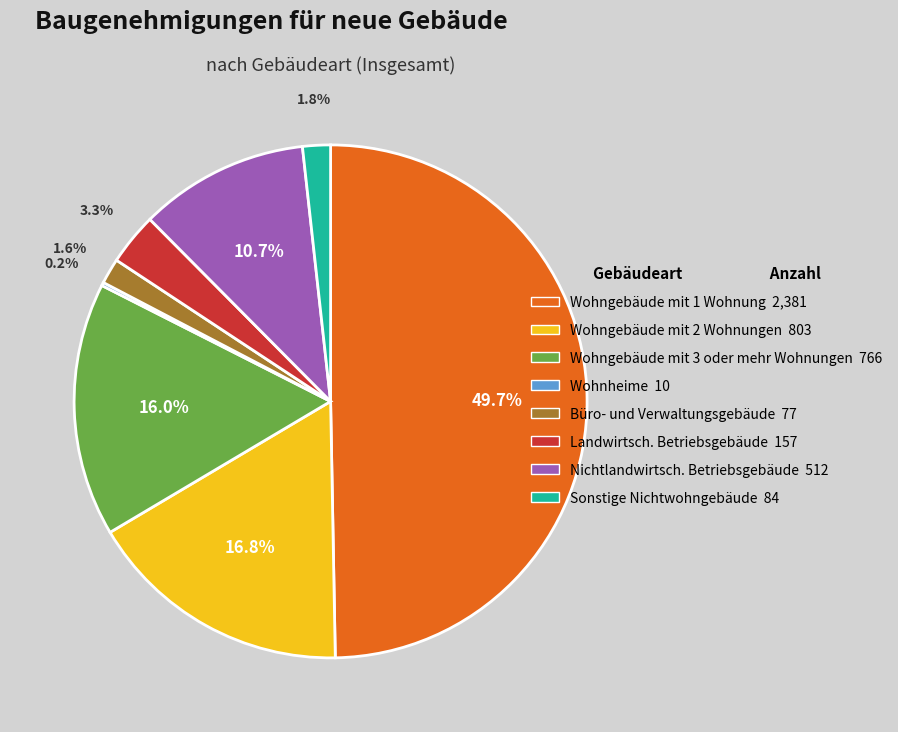

Which category has the biggest portion of the pie?

Wohngebäude mit 1 Wohnung